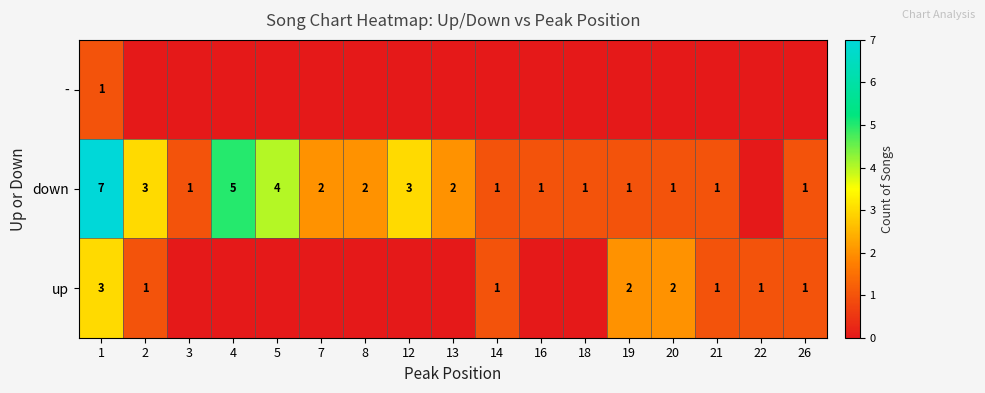

At 1, list the series in order from largest to smallest.

down, up, -